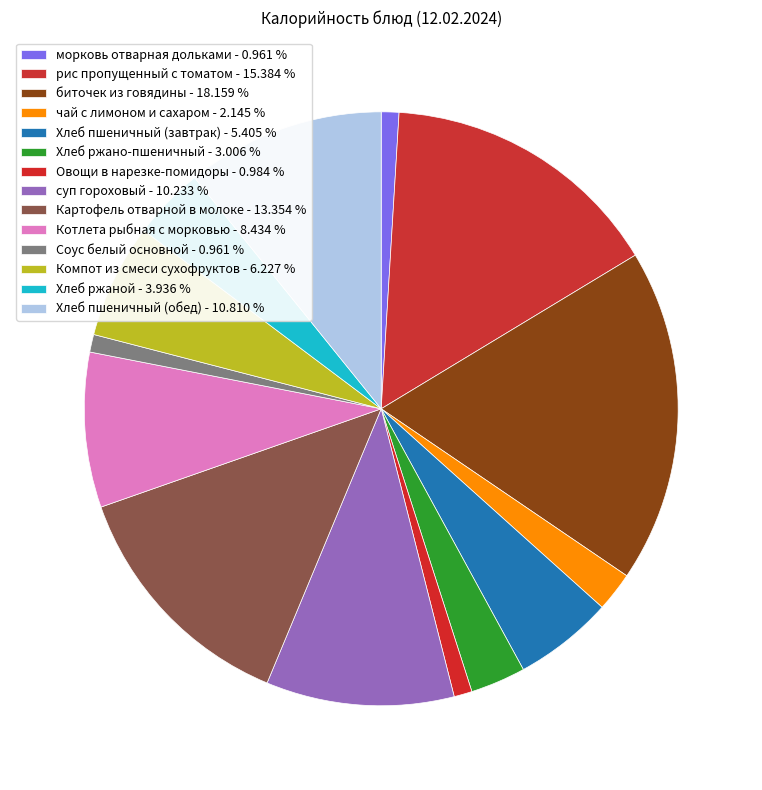

Does any single category account for the majority?

No